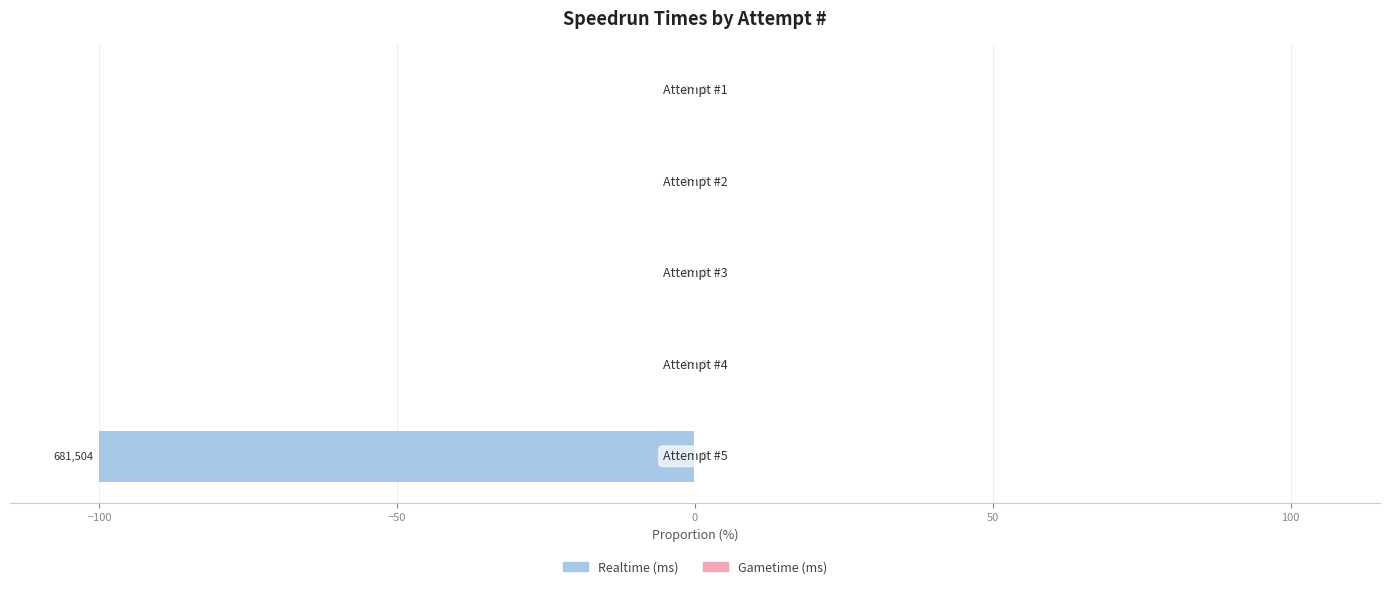

What is the sum of all values?

-100